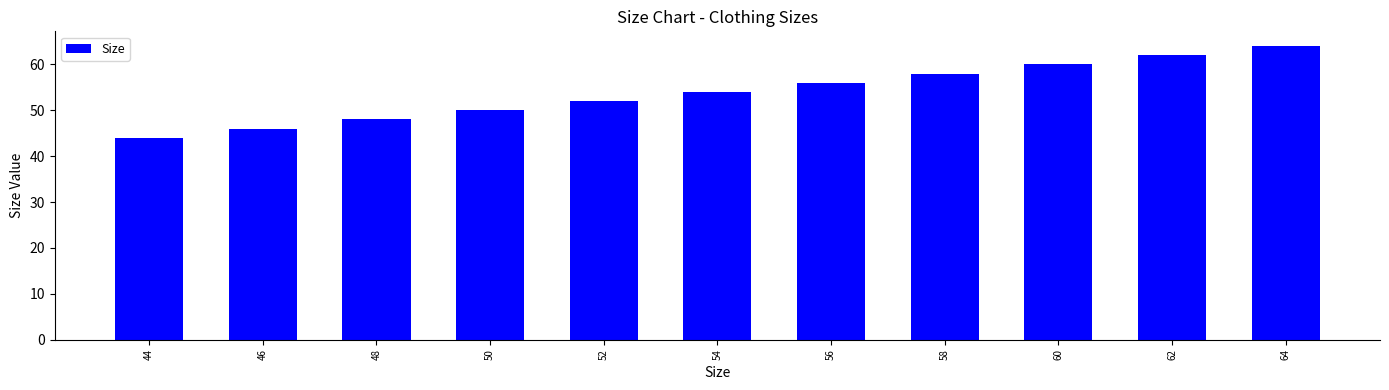

At which category does the chart reach its peak across all series?

64